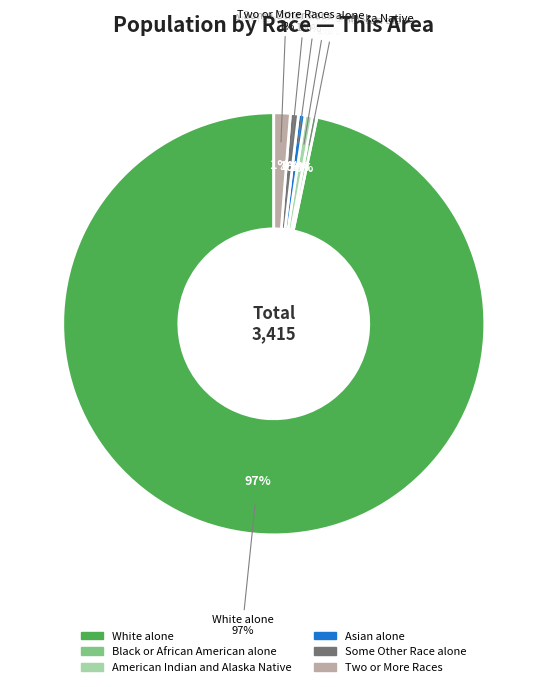

Rank the categories by value from highest to lowest.

White alone, Two or More Races, Some Other Race alone, American Indian and Alaska Native, Asian alone, Black or African American alone, Native Hawaiian and Other Pacific Islander